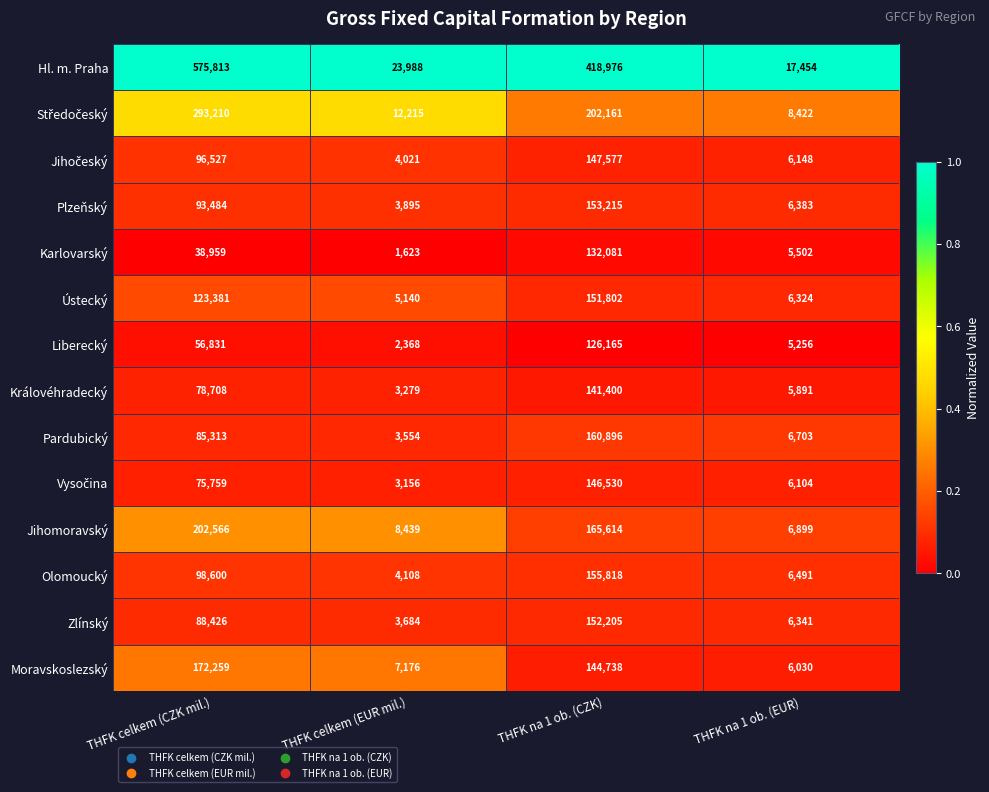

Read the Moravskoslezský value at THFK celkem (CZK mil.).

172259